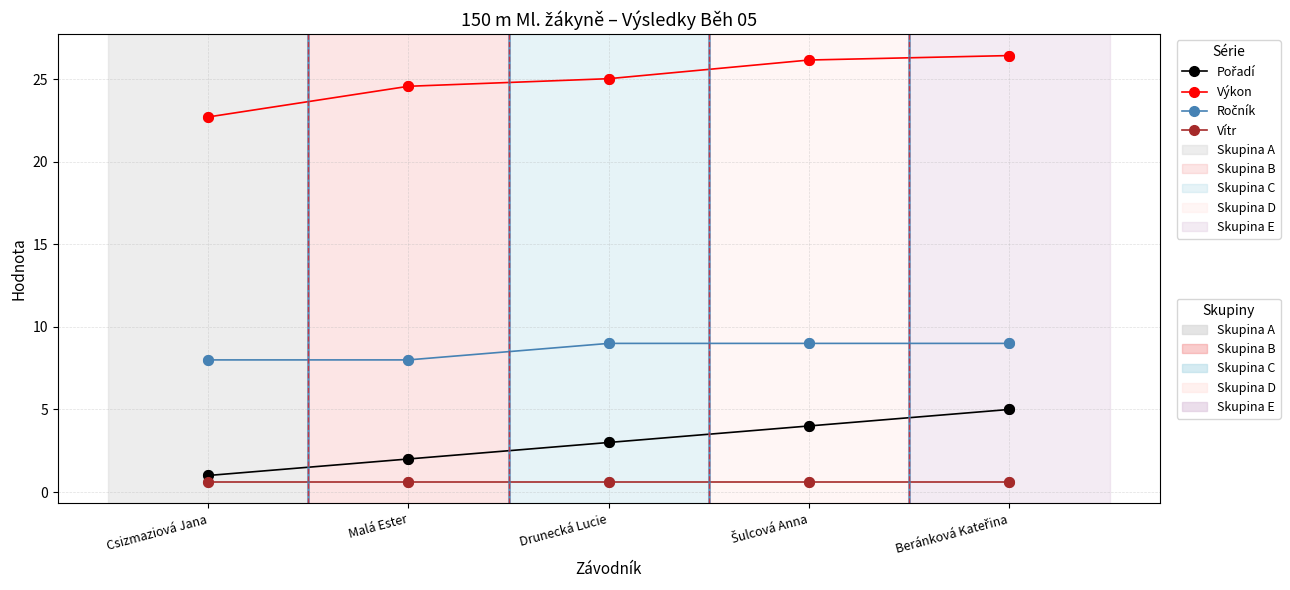

What is the difference between the highest and lowest values at Drunecká Lucie?

24.4